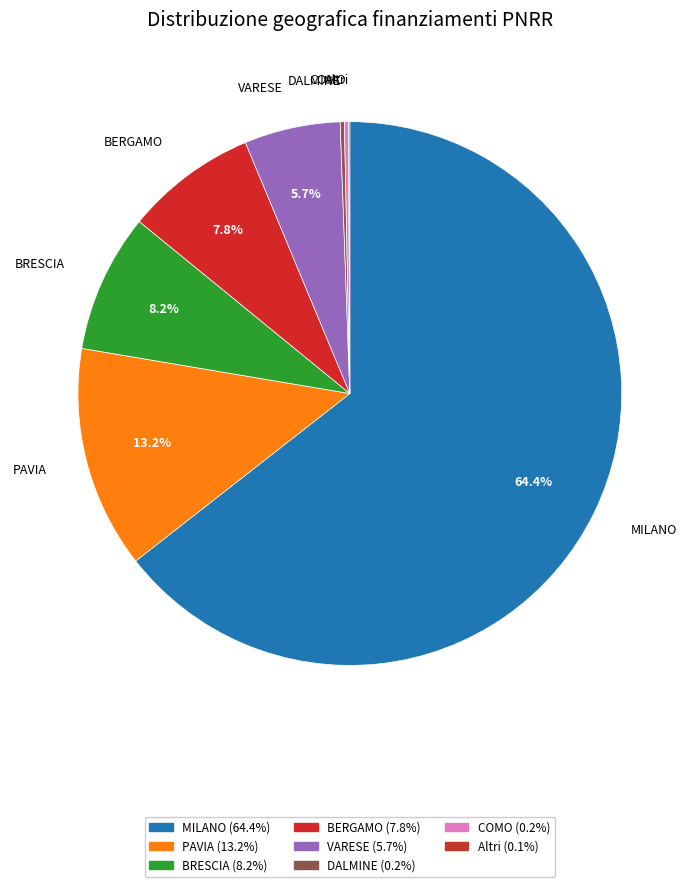

Which slice represents more than half of the pie?

MILANO